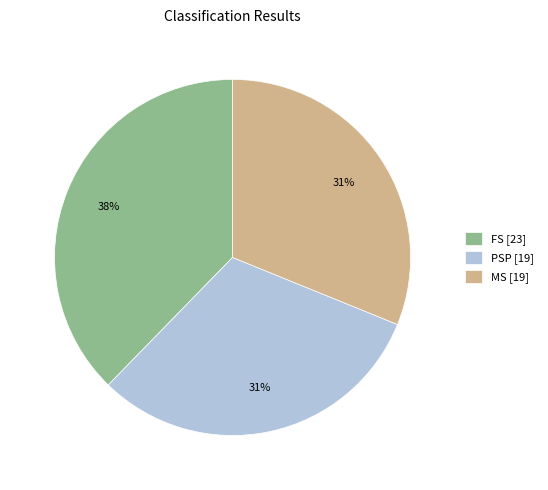

How many segments does this pie chart have?

3